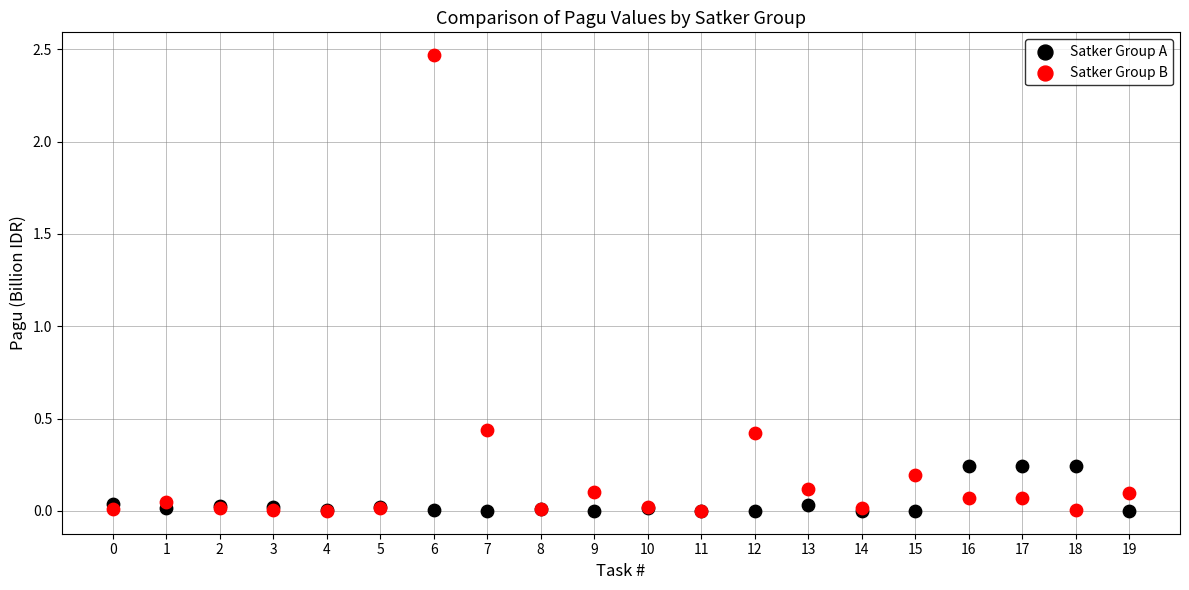

What are all the series names shown in the legend?

Satker Group A, Satker Group B